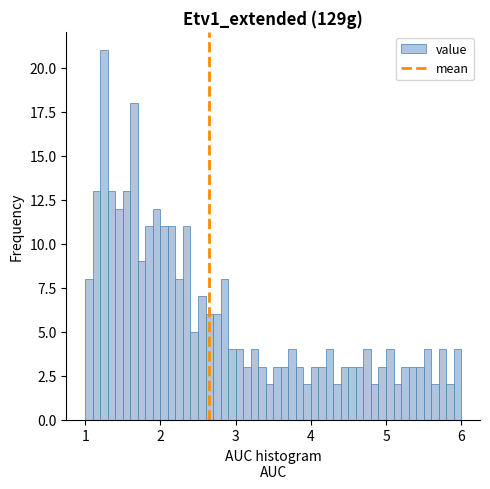

Read against the x-axis, roughly where is the centre of the tallest bar?

1.3